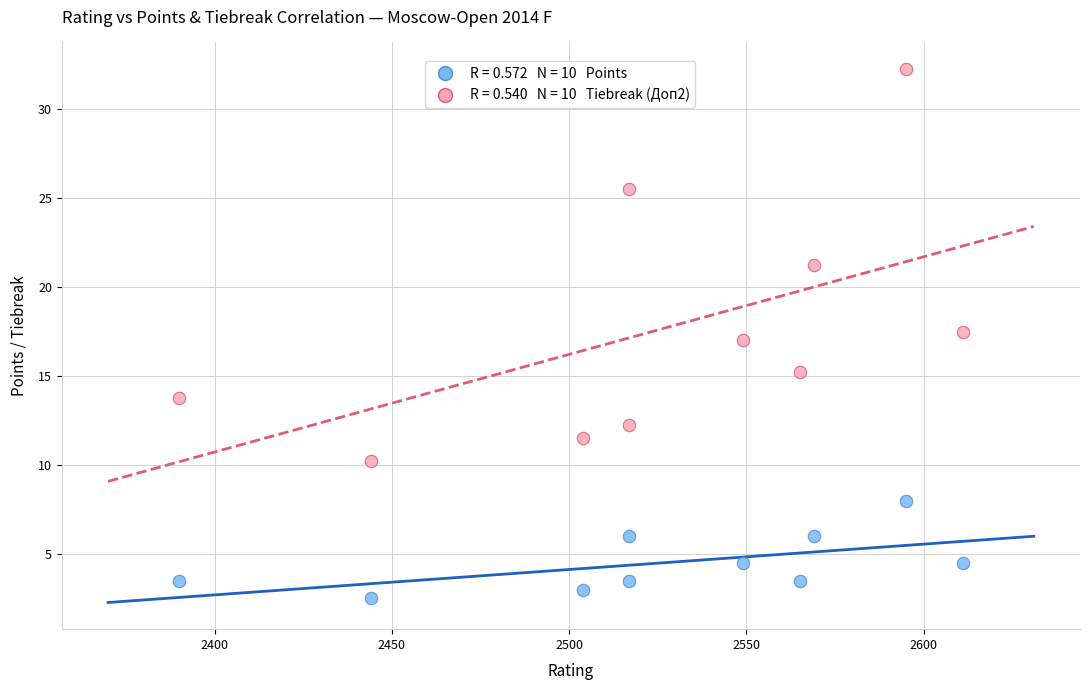

Across all data points, what is the range of X values (max minus min)?

221.0